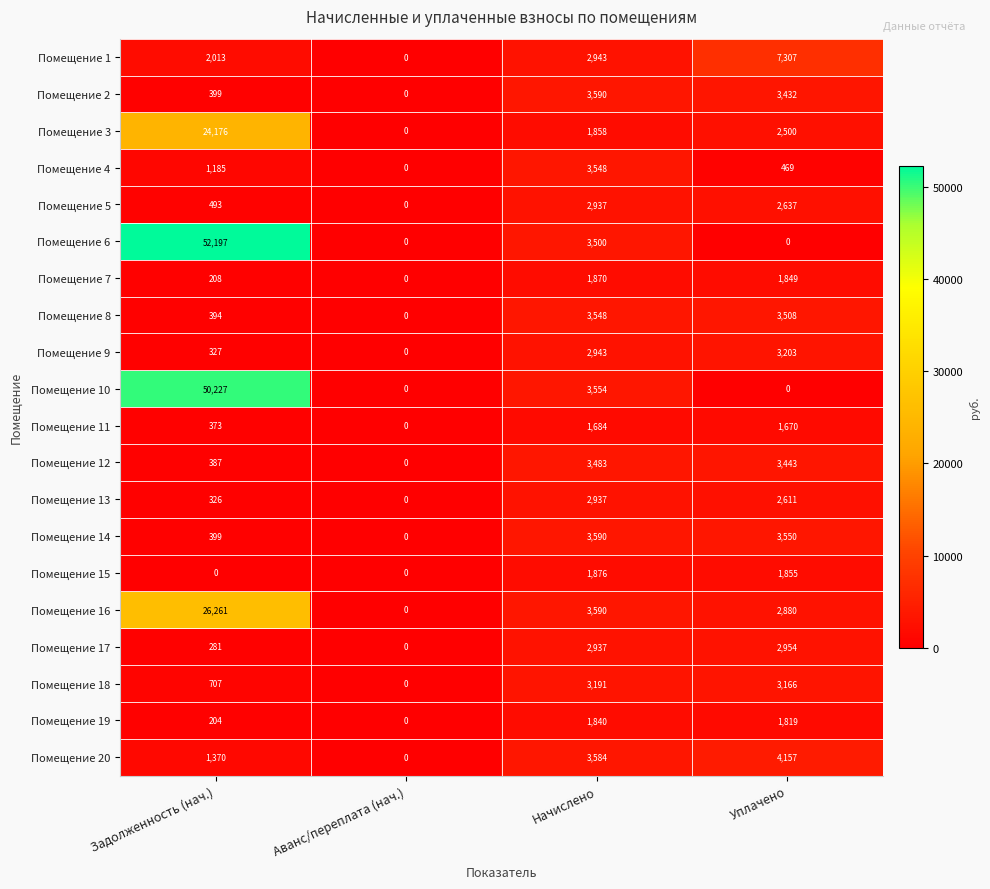

The Помещение 10 series shows 50227 at Задолженность (нач.). True or false?

True